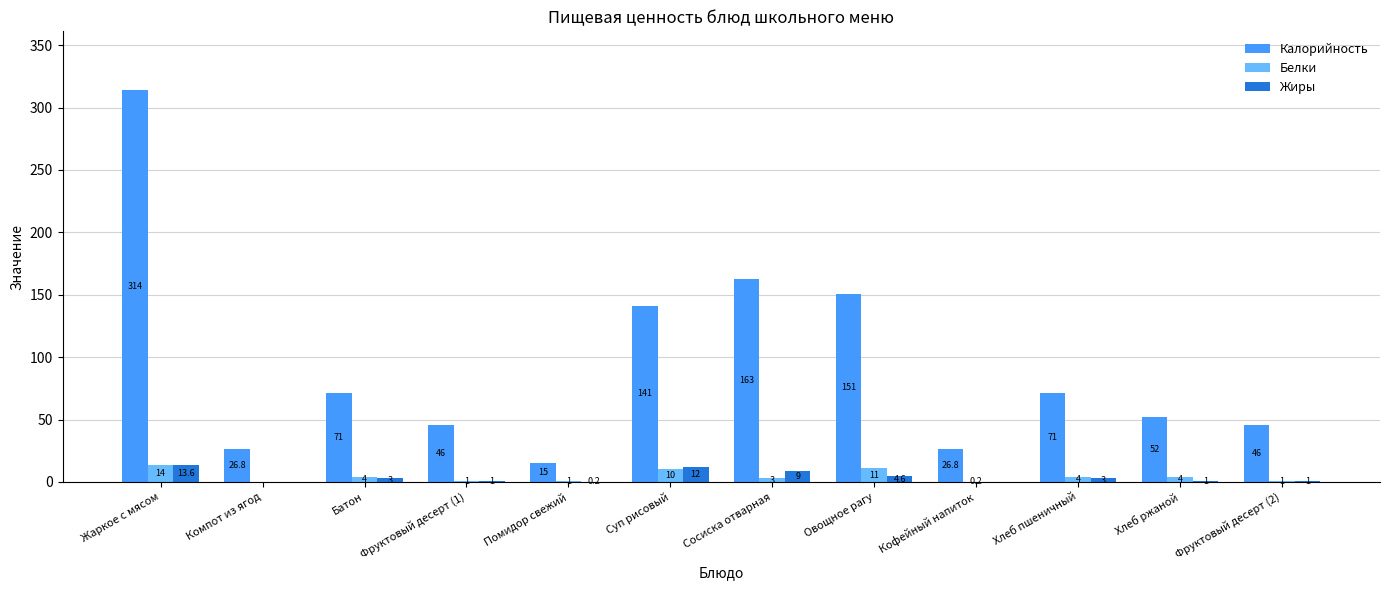

At which category does the chart reach its peak across all series?

Жаркое с мясом